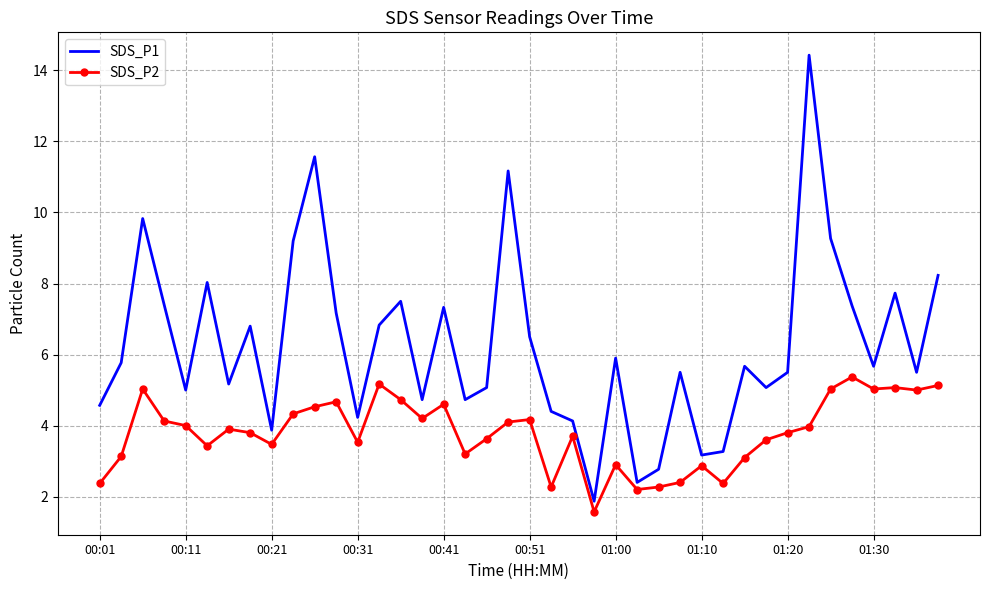

What is the greatest value displayed?

14.4